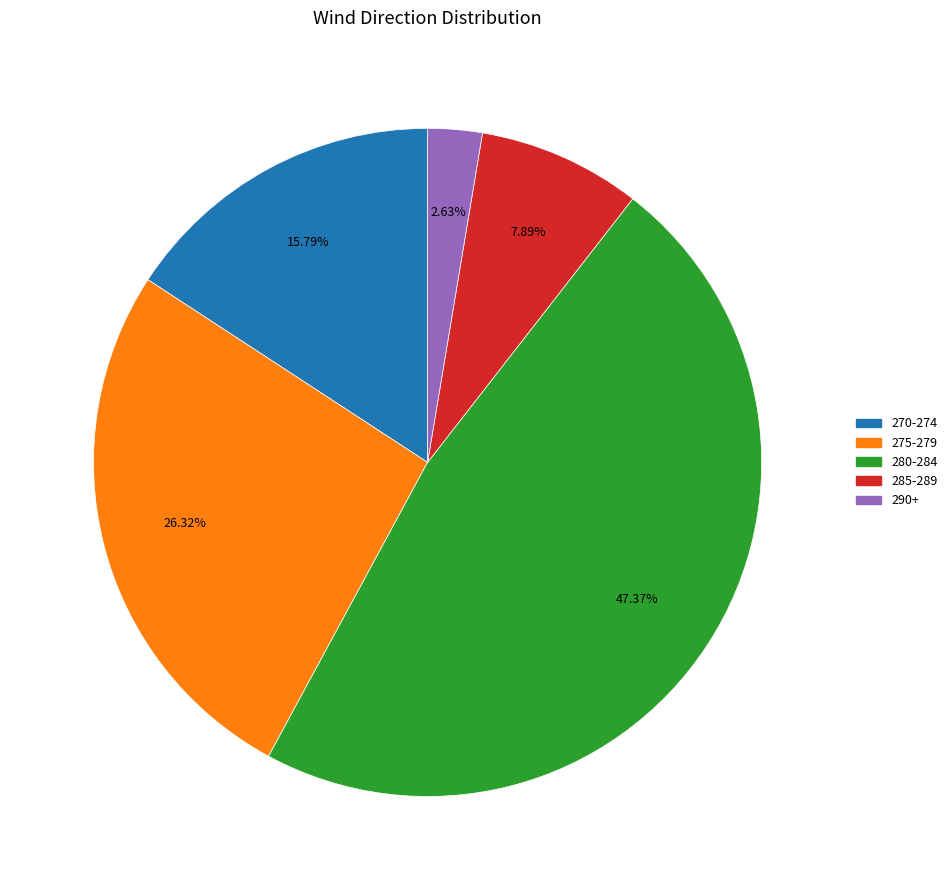

Is there any slice that represents more than half of the pie?

No